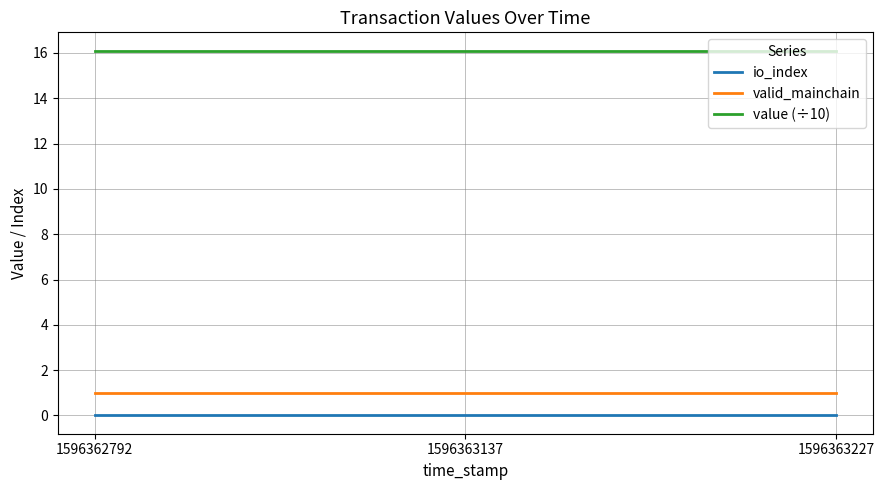

What is the minimum value for value (÷10)?

16.1